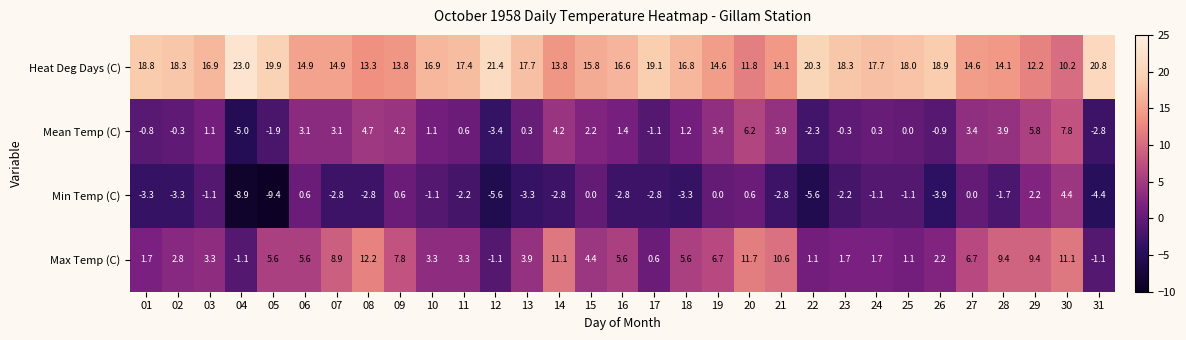

Rank the series at 28 from lowest to highest value.

Min Temp (C), Mean Temp (C), Max Temp (C), Heat Deg Days (C)